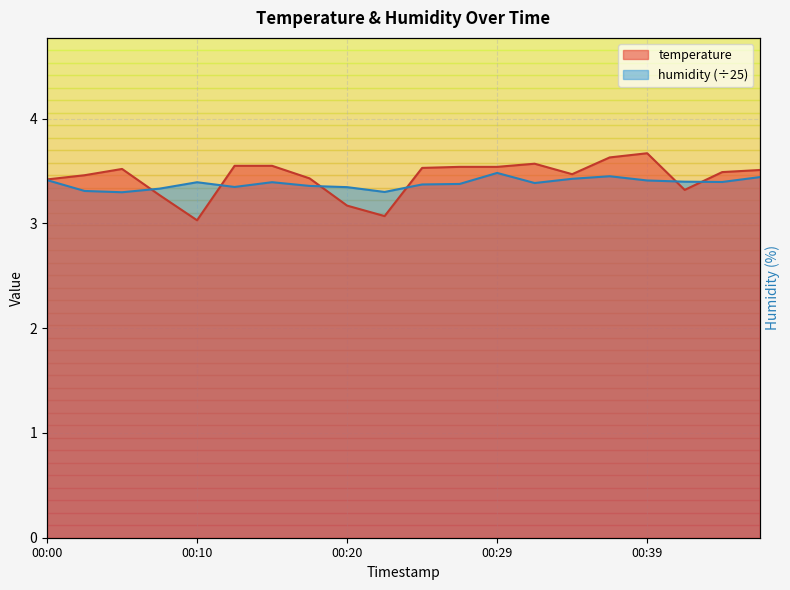

What are all the series names shown in the legend?

temperature, humidity